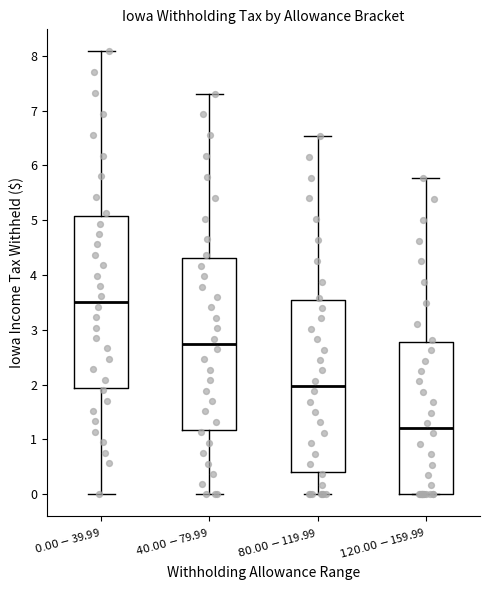

Reading left to right, transcribe this box plot: for each box, give where its median line is, the range the box spans, and where its two whiskers end, as read against the y-axis. The values are not printed on the chart, so give them approximately, as read against the axis.

$0.00-$39.99: median 3.5, box 1.9 to 5.1, whiskers 0.0 to 8.1
$40.00-$79.99: median 2.7, box 1.2 to 4.3, whiskers 0.0 to 7.3
$80.00-$119.99: median 2.0, box 0.4 to 3.5, whiskers 0.0 to 6.5
$120.00-$159.99: median 1.2, box 0.0 to 2.8, whiskers 0.0 to 5.8